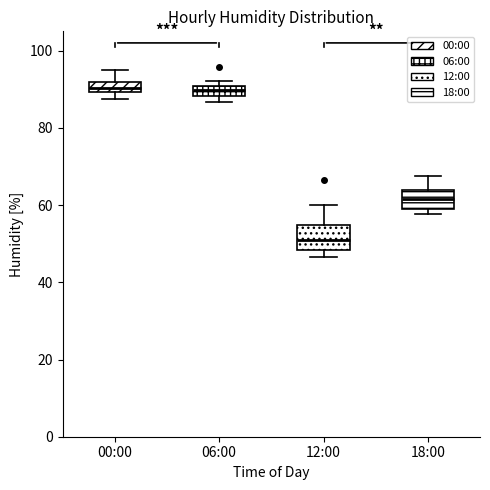

Which box has the lowest median line?

12:00